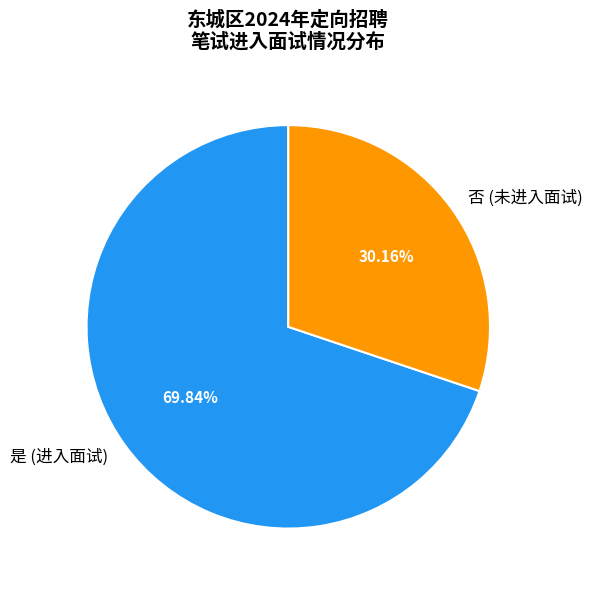

How many slices are in this pie chart?

2